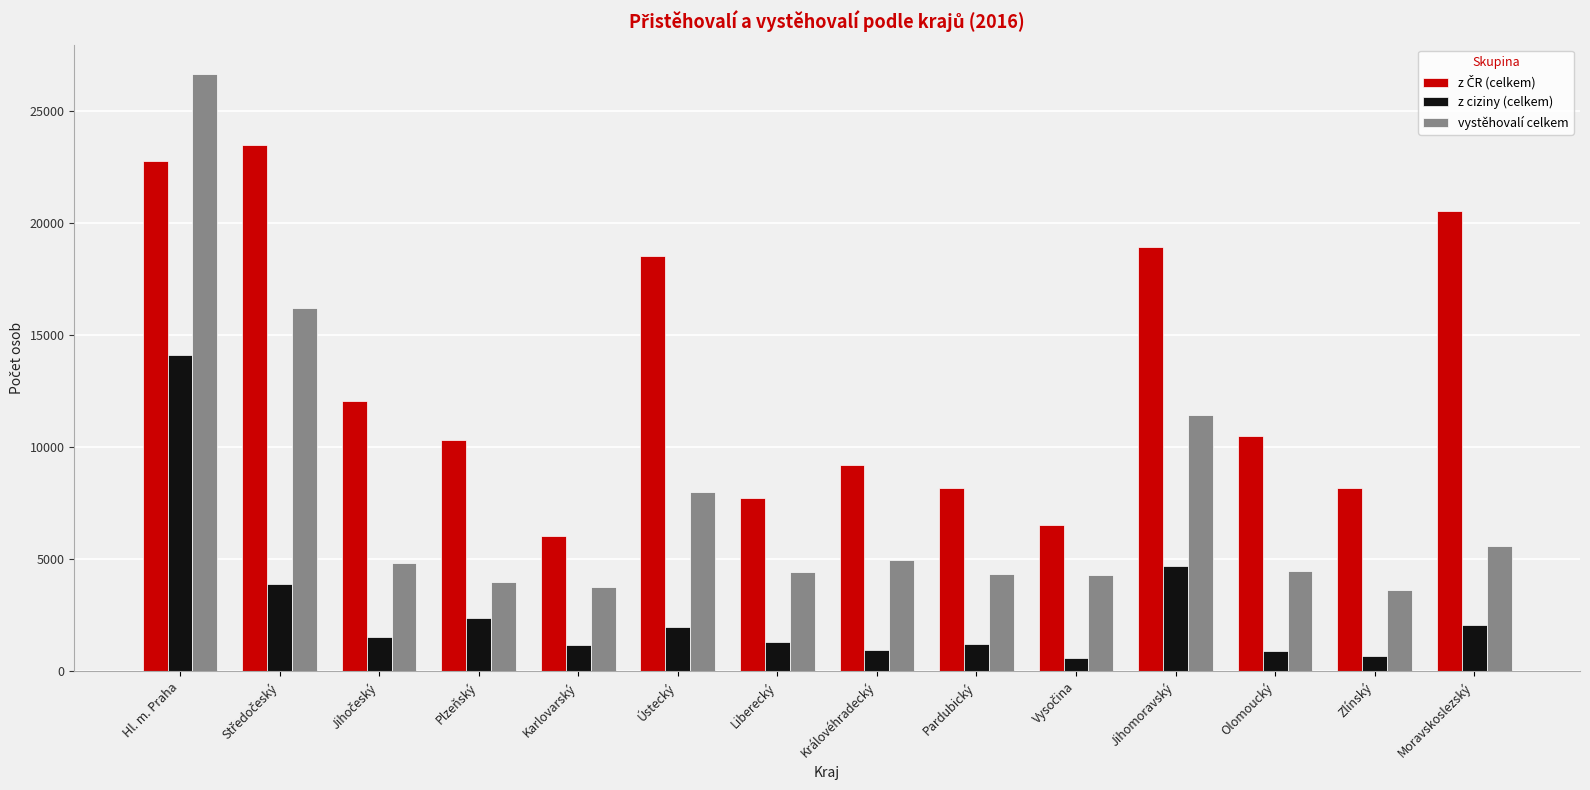

What is the sum of all vystěhovalí celkem values?

106507